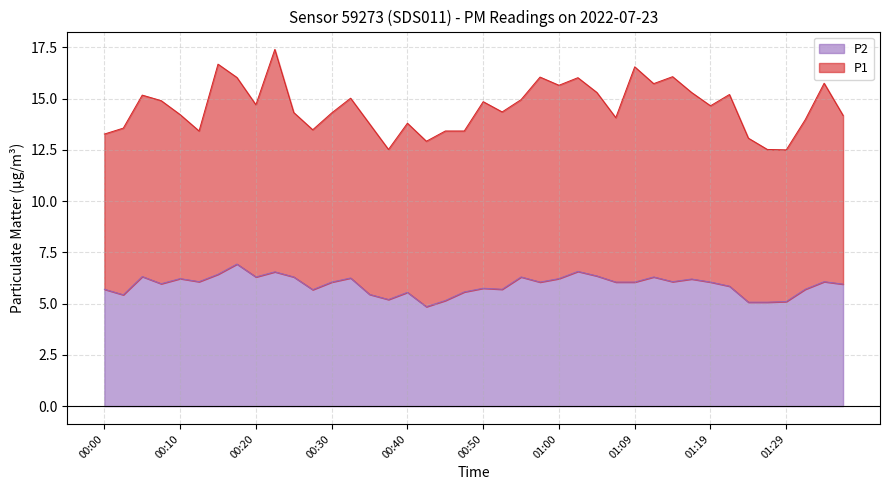

Between 00:07 and 00:25, which is larger?

00:25